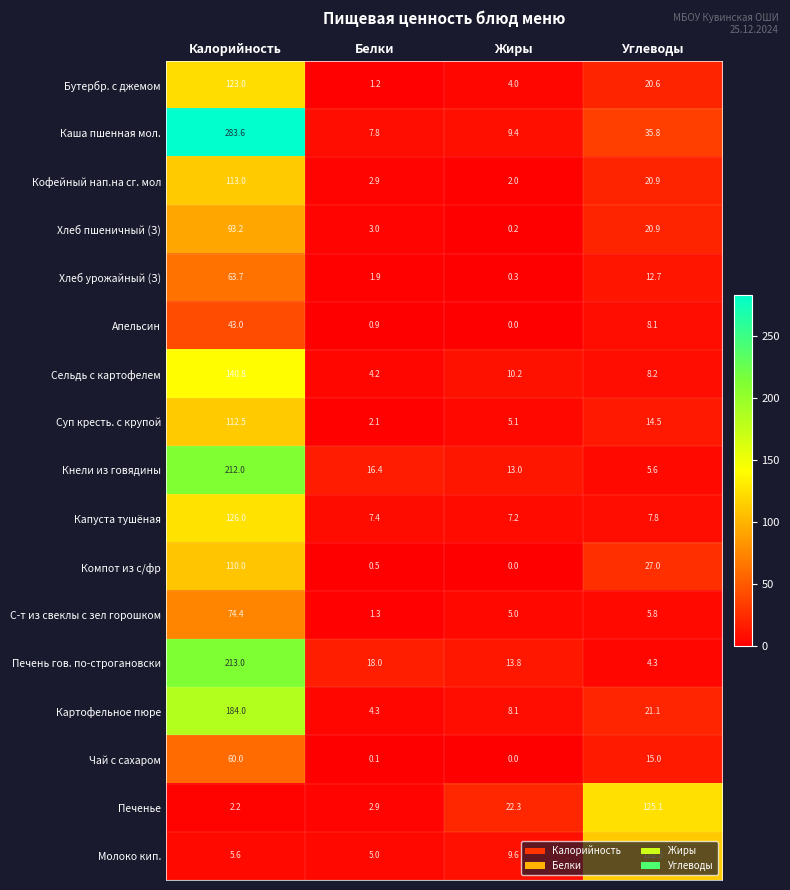

At which category is the sum across all series the highest?

Калорийность